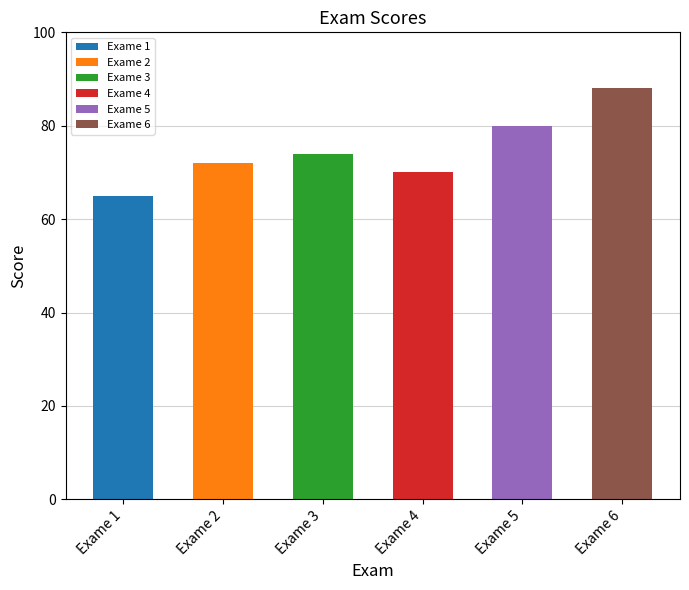

What is the sum of all values?

449